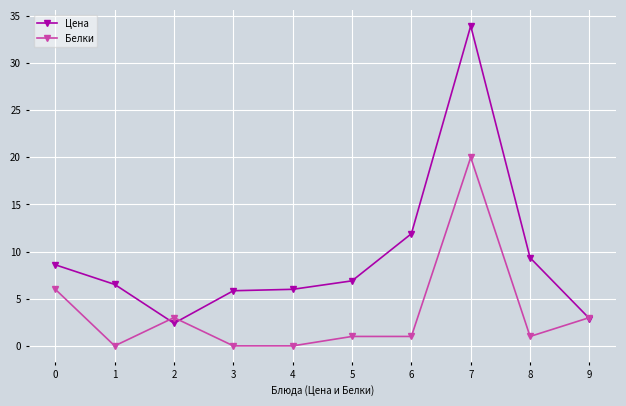

What is the value of the Цена point at the 7th from the left?

11.9